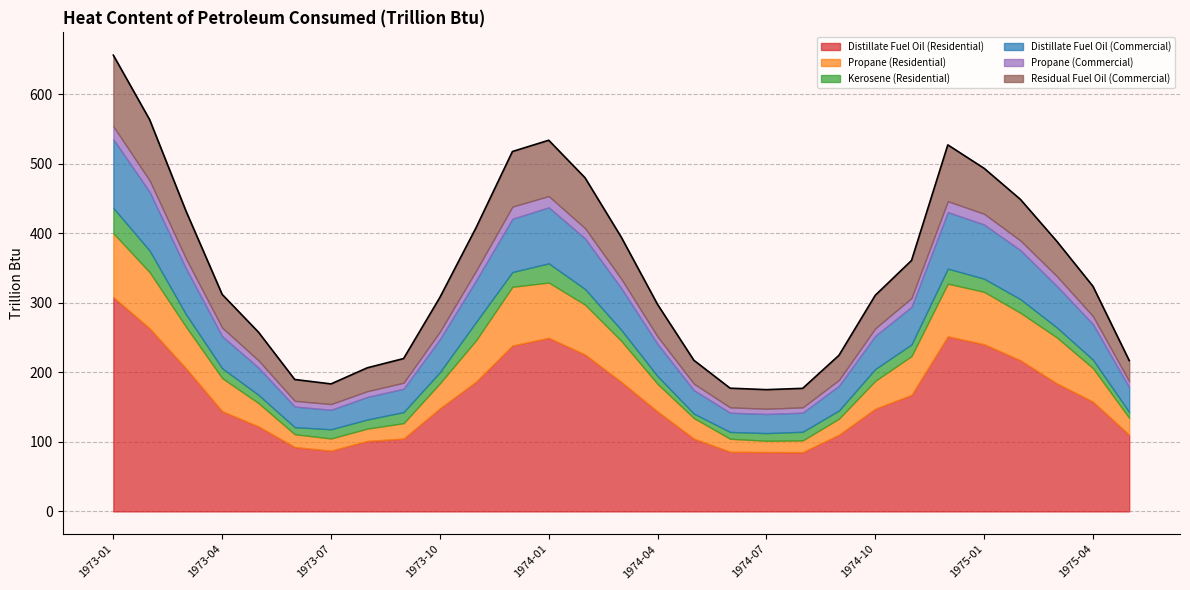

Which label corresponds to the largest value in the chart?

1973-01